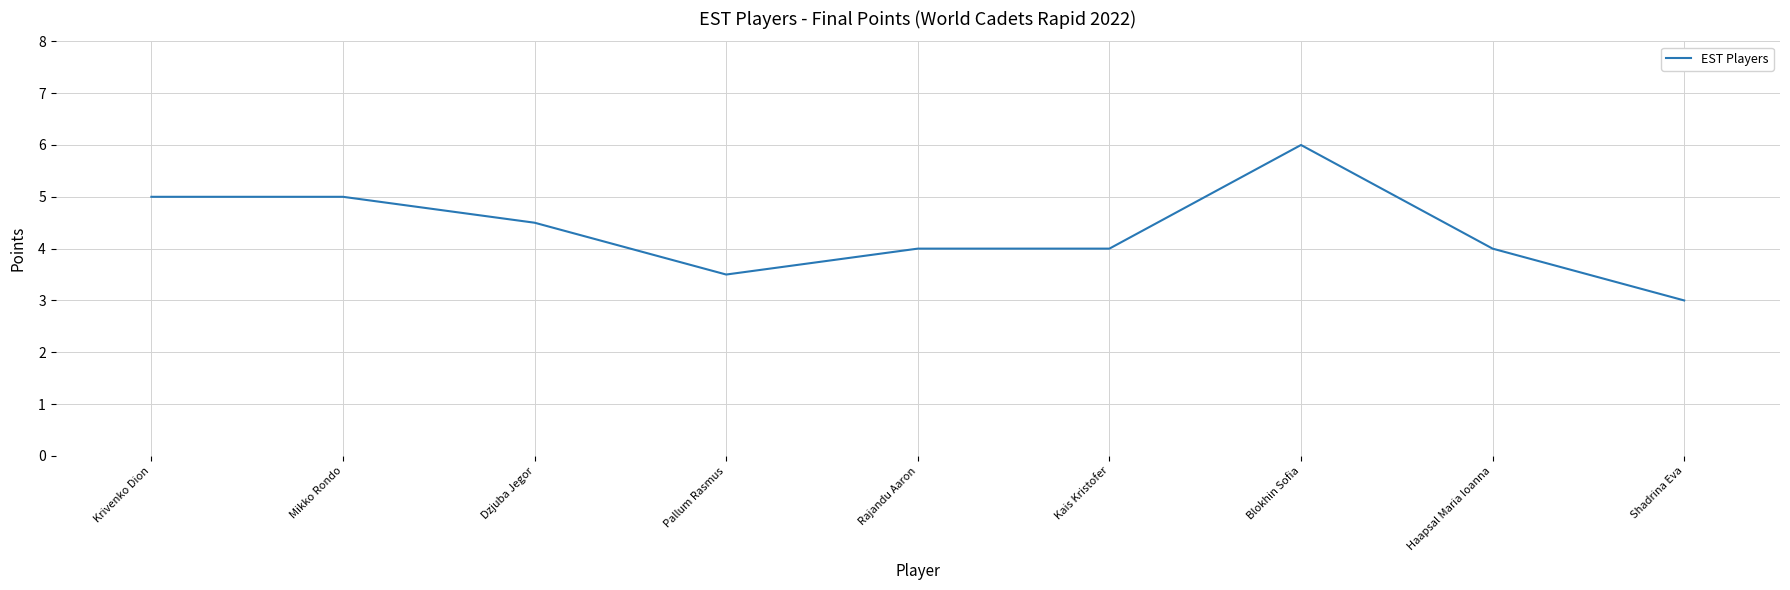

What is the ratio of the value at Haapsal Maria Ioanna to the value at Blokhin Sofia?

0.7